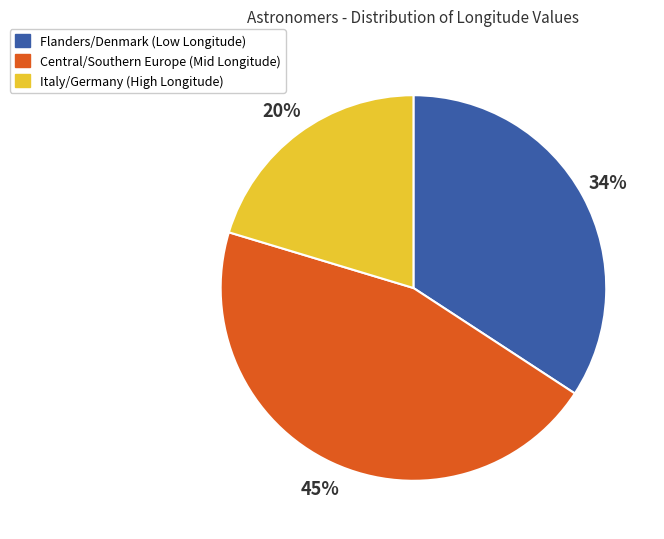

Which category has the smallest portion of the pie?

Italy/Germany (High Longitude)